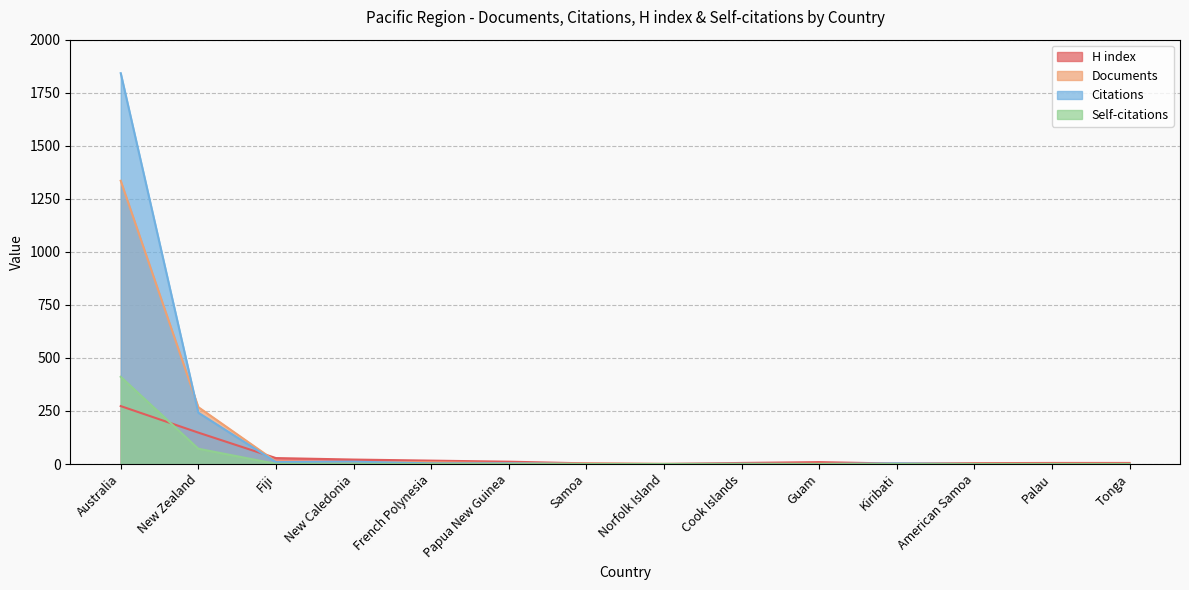

The Citations series shows 921 at Samoa. True or false?

False